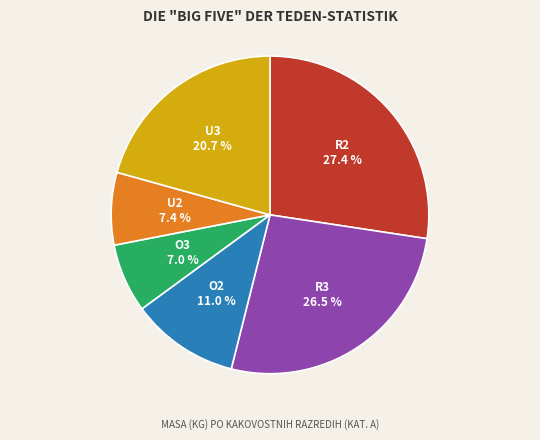

The U3 slice represents 21% of the pie. True or false?

True